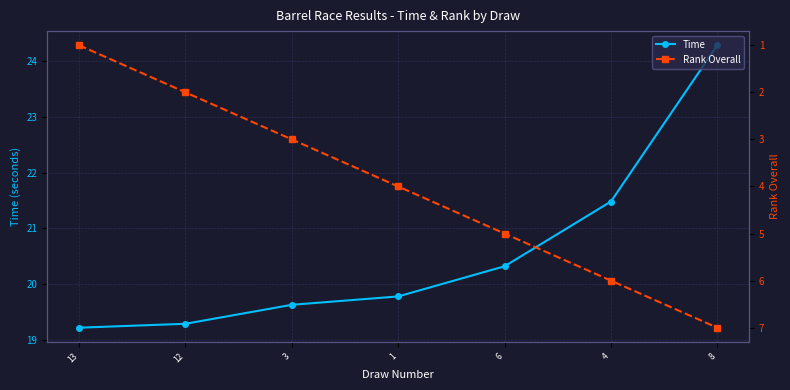

True or false: Rank Overall and Time intersect in this chart.

False